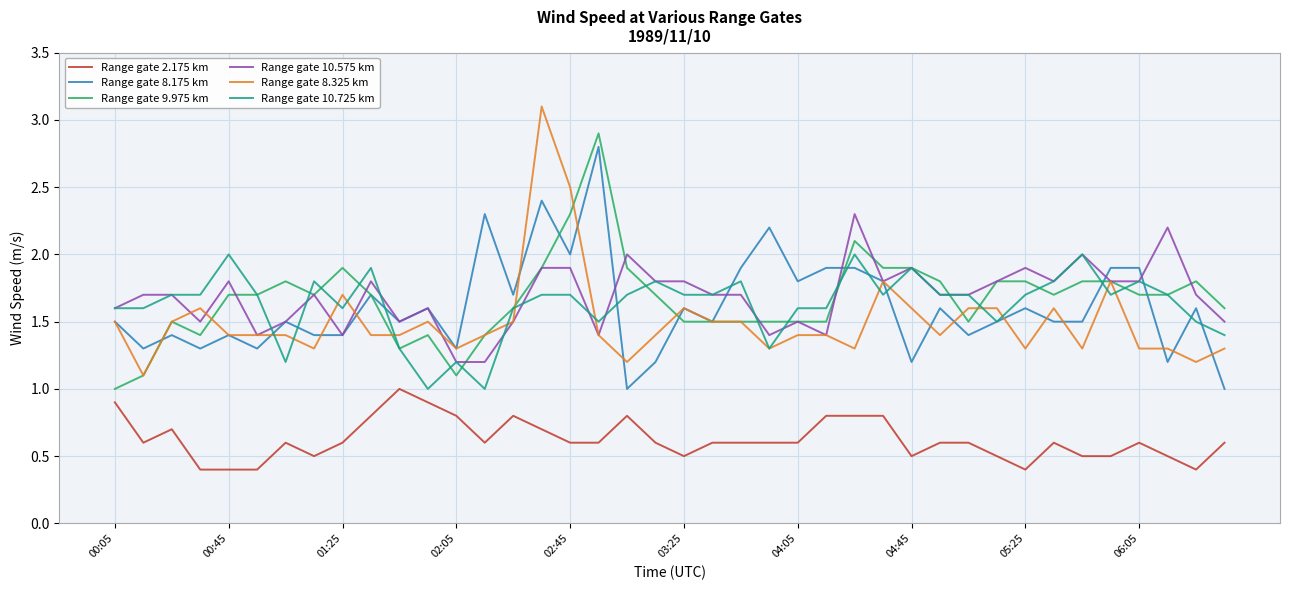

True or false: Range gate 9.975 km and Range gate 2.175 km cross at least once.

False